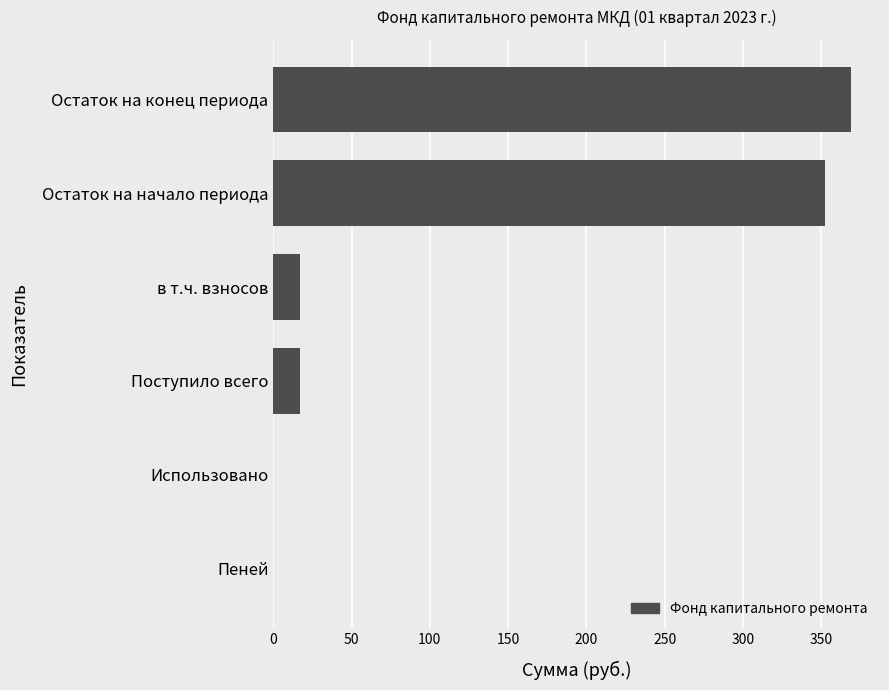

What value does the data have at Остаток на конец периода?

369.0